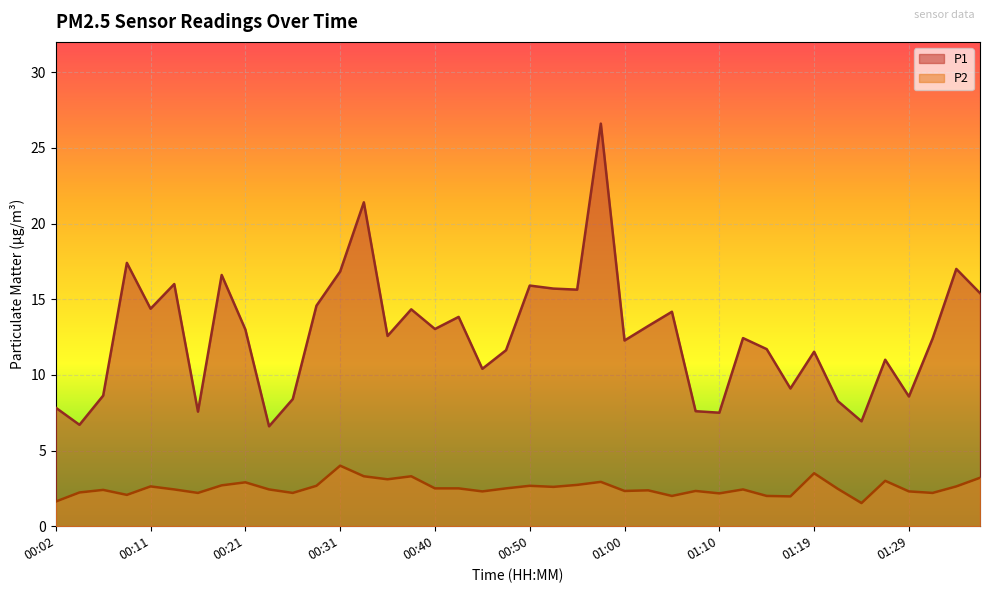

True or false: P1 and P2 intersect in this chart.

False